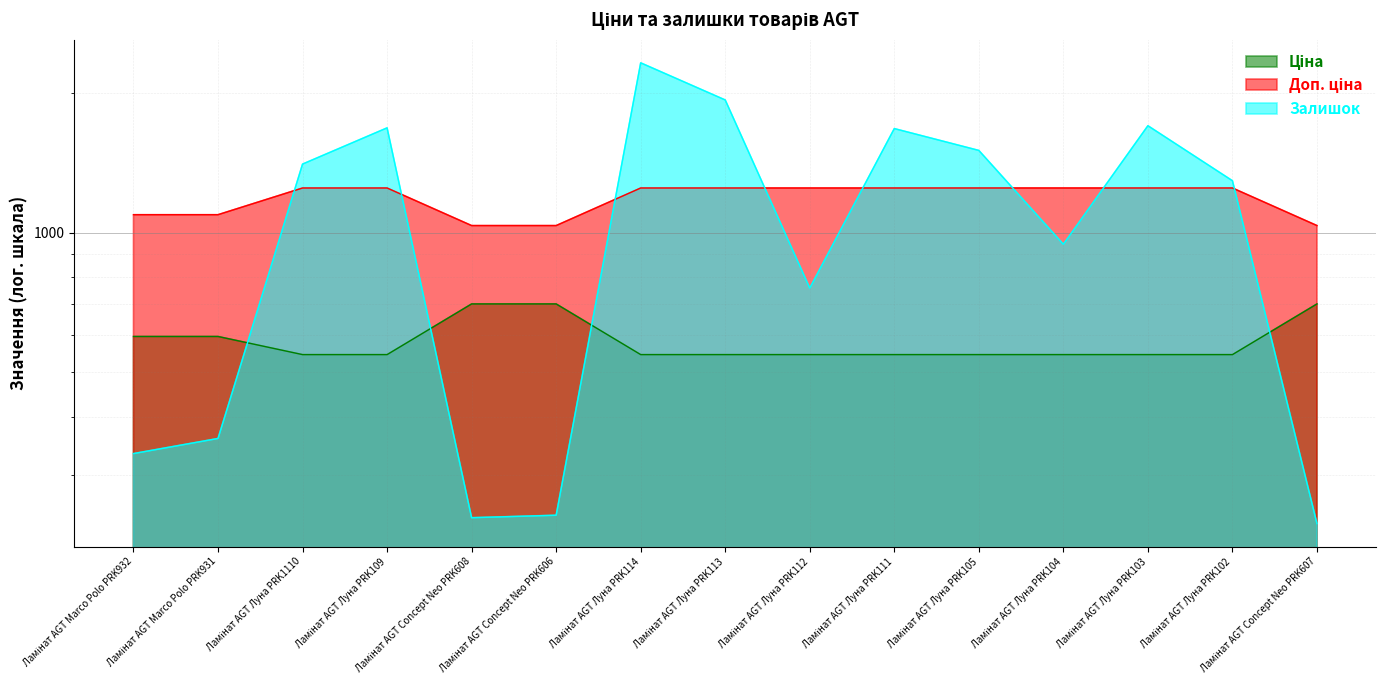

Rank the series by their maximum value, from highest to lowest.

Залишок, Доп. ціна, Ціна